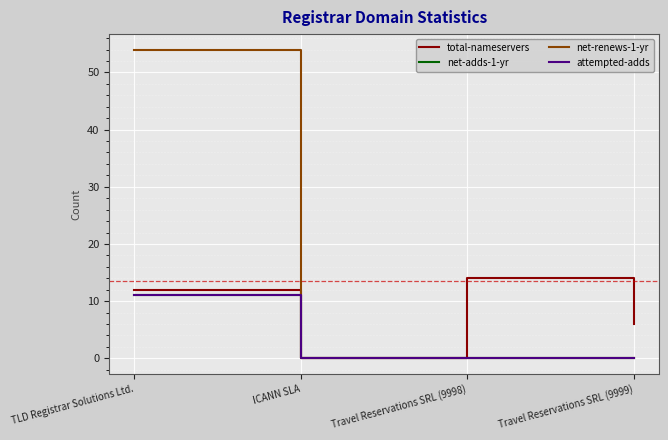

Which category has the lowest value in the net-renews-1-yr series?

ICANN SLA